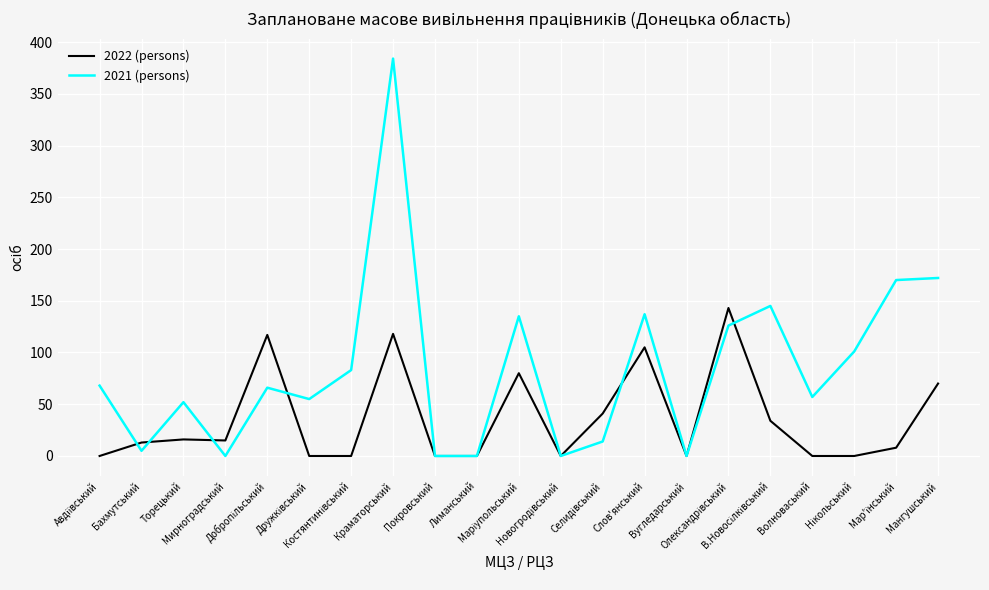

How many distinct data groups are displayed?

2